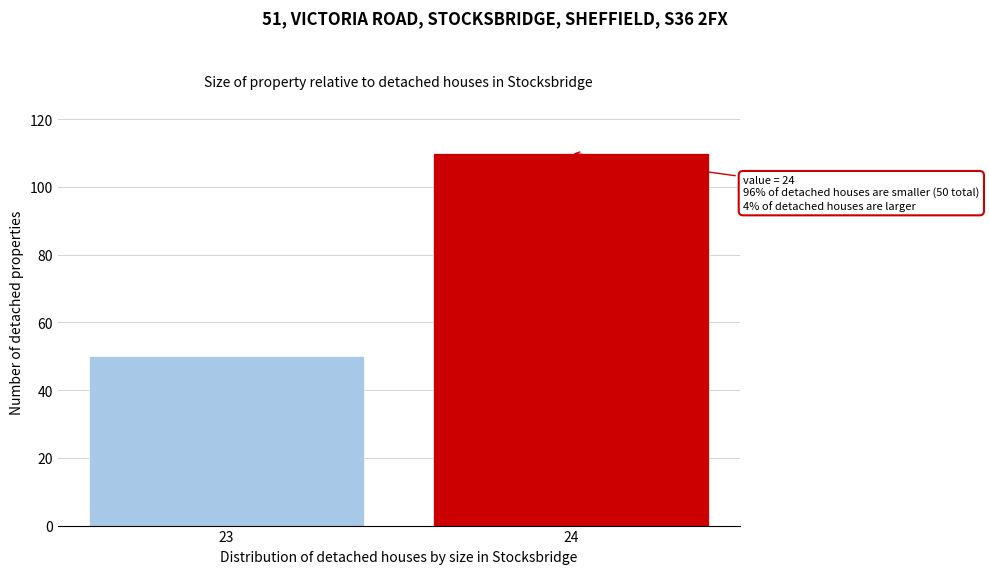

Reading left to right, what are all the values shown in this chart?

50	110